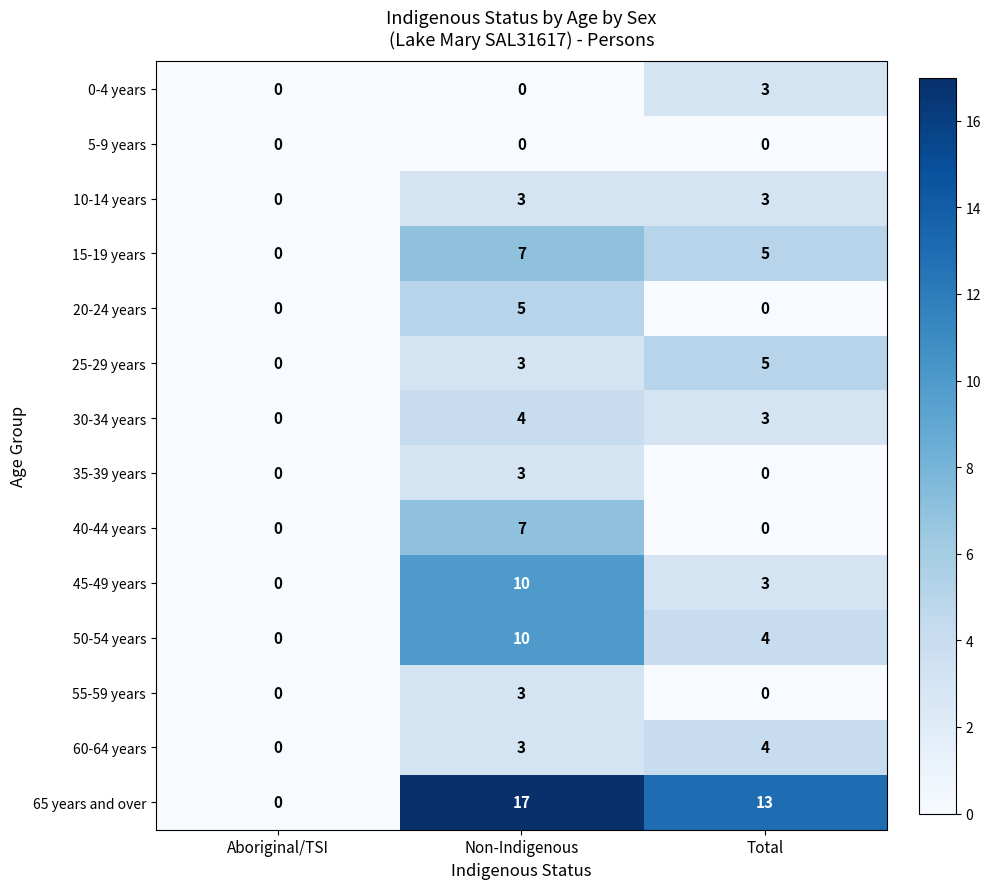

What is the sum of all 55-59 years values?

3